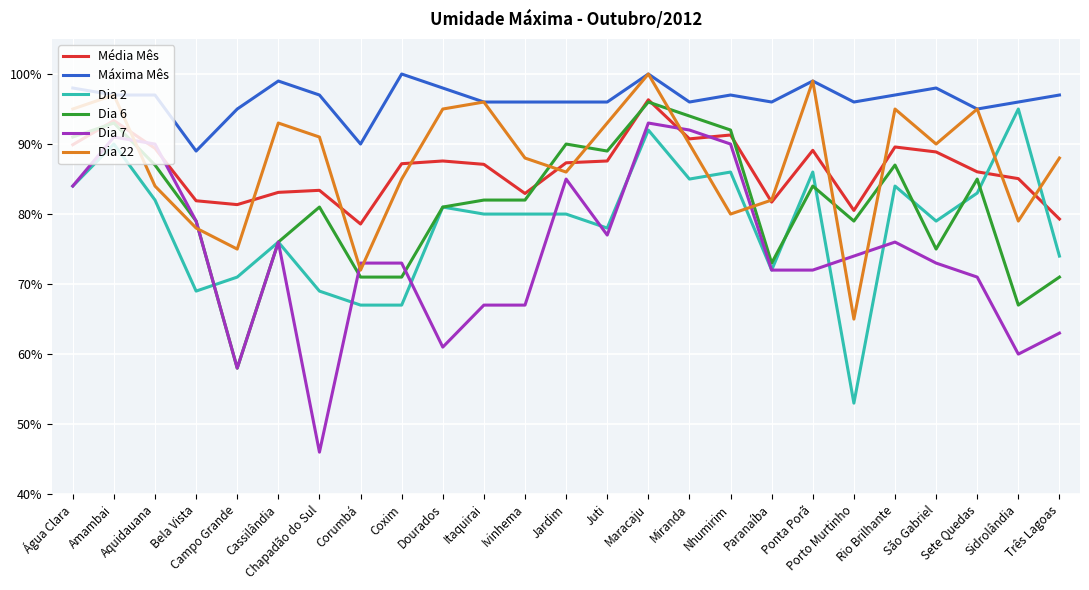

True or false: Máxima Mês has more than 2 points higher than both neighbors.

True